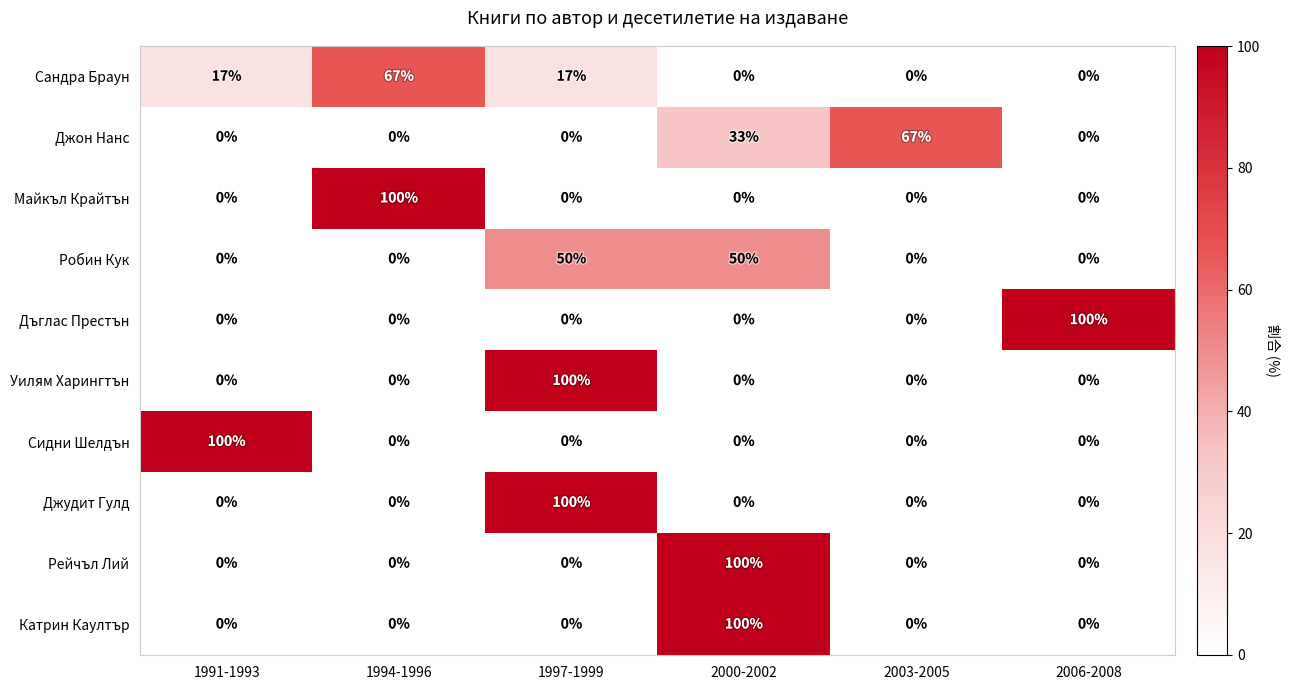

At which category is the sum across all series the highest?

2000-2002